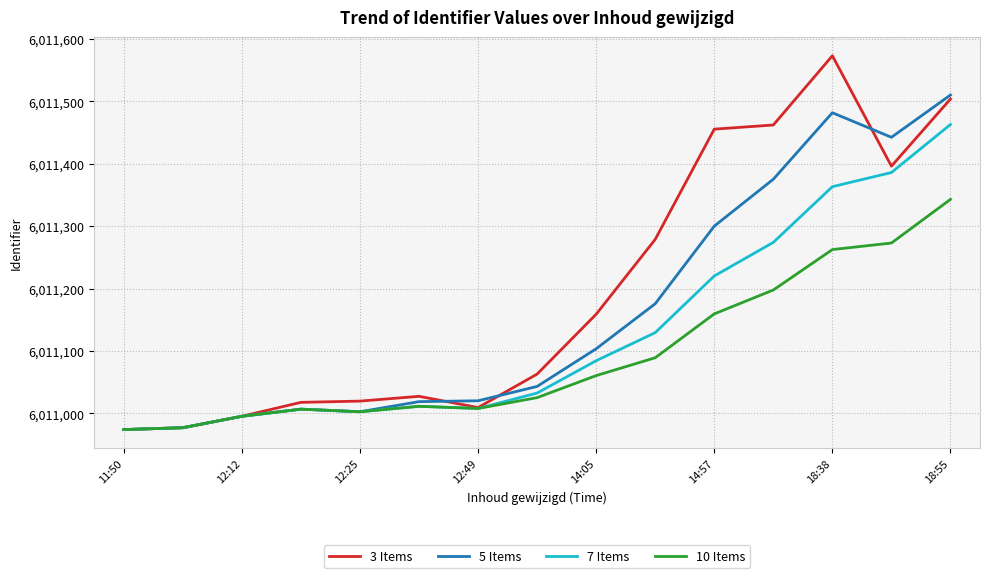

In 5 Items, how many points are lower than both neighbors (excluding endpoints)?

2